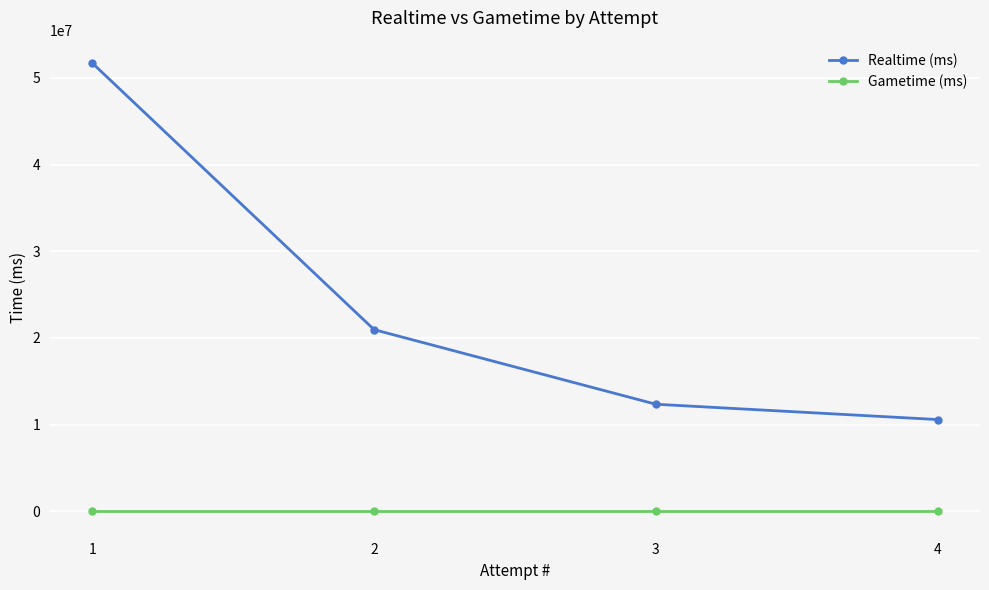

Reading left to right, what are all the values shown in this chart?

Realtime (ms): 51714245	20958691	12351616	10586463
Gametime (ms): 0	0	0	0